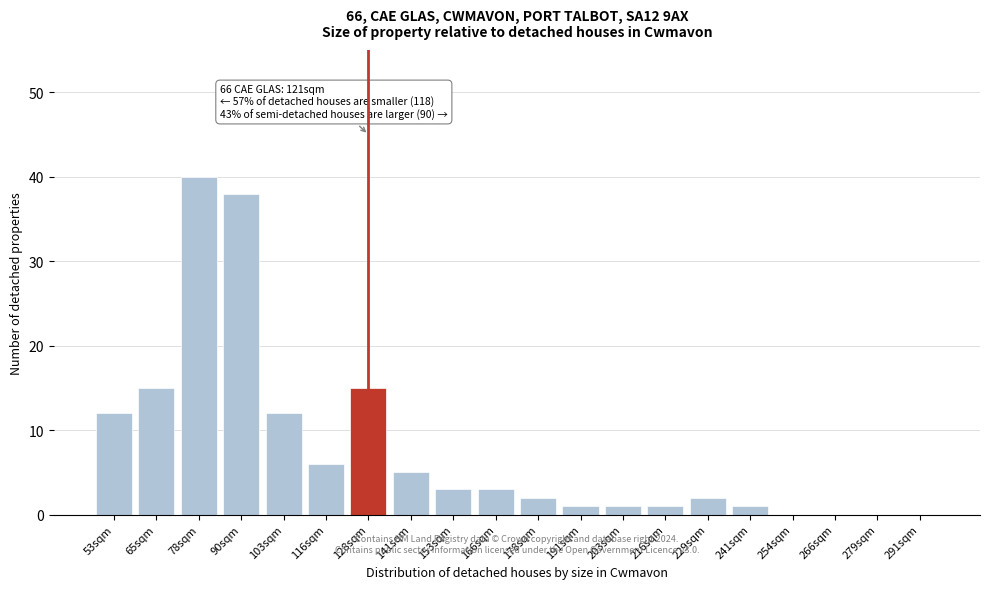

Reading left to right, extract all data points from this chart.

53sqm=12	65sqm=15	78sqm=40	90sqm=38	103sqm=12	116sqm=6	128sqm=15	141sqm=5	153sqm=3	166sqm=3	178sqm=2	191sqm=1	203sqm=1	216sqm=1	229sqm=2	241sqm=1	254sqm=0	266sqm=0	279sqm=0	291sqm=0